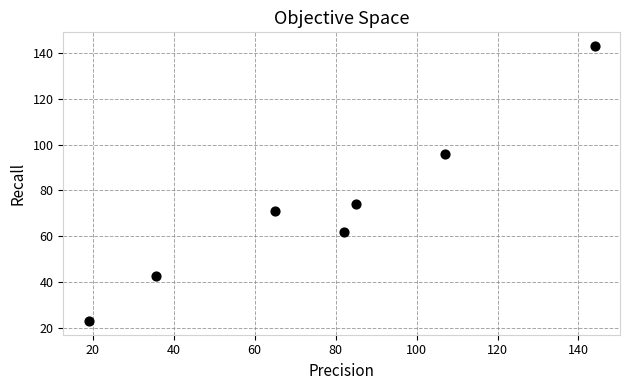

What is the average X value?

76.8